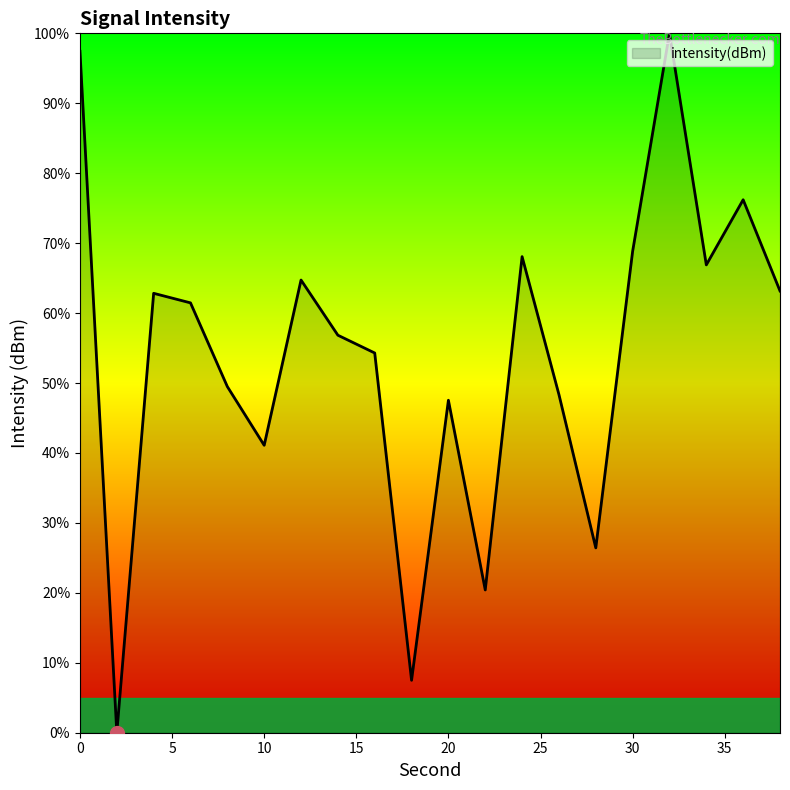

What is the maximum value shown in the chart?

100.0